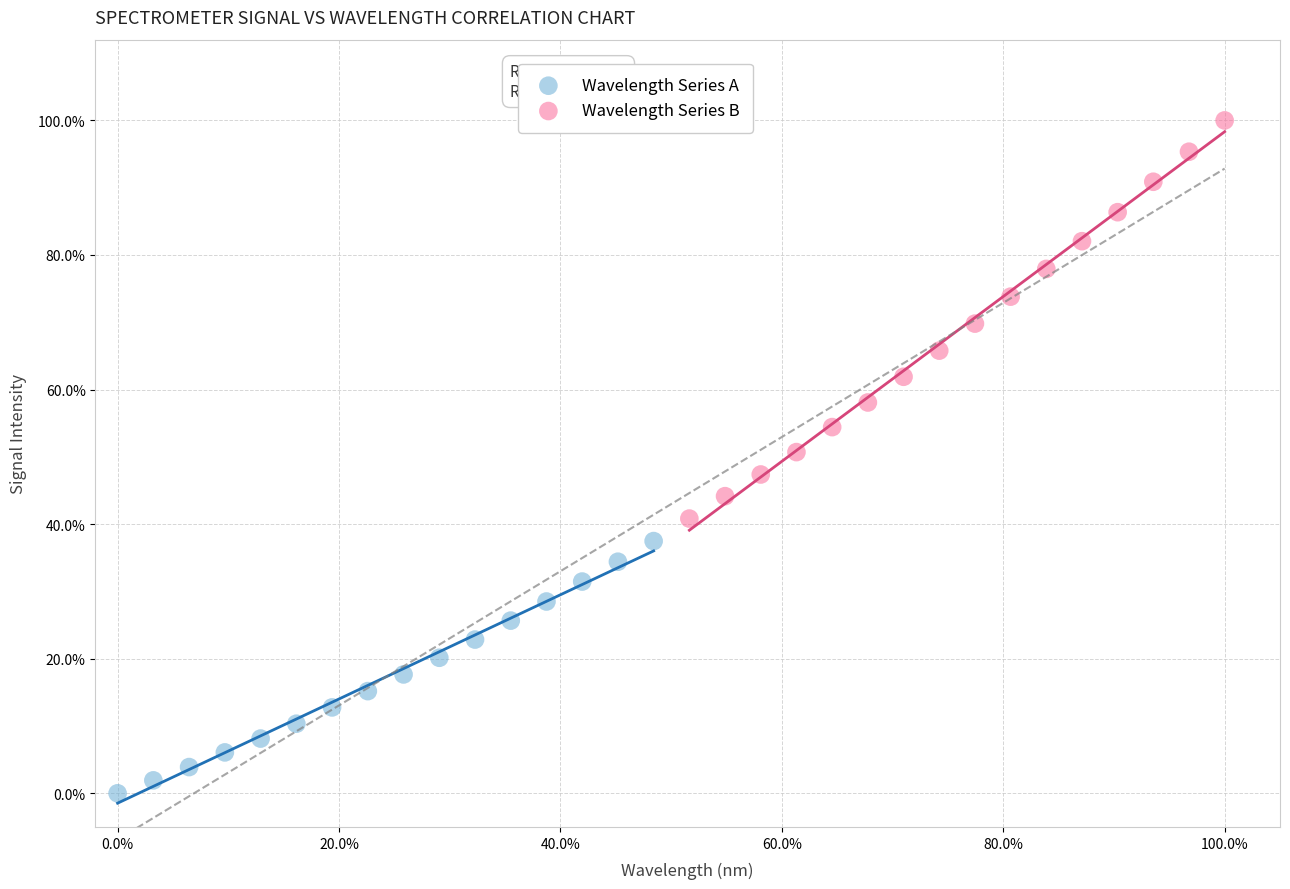

What are all the series names shown in the legend?

Wavelength Series A, Wavelength Series B